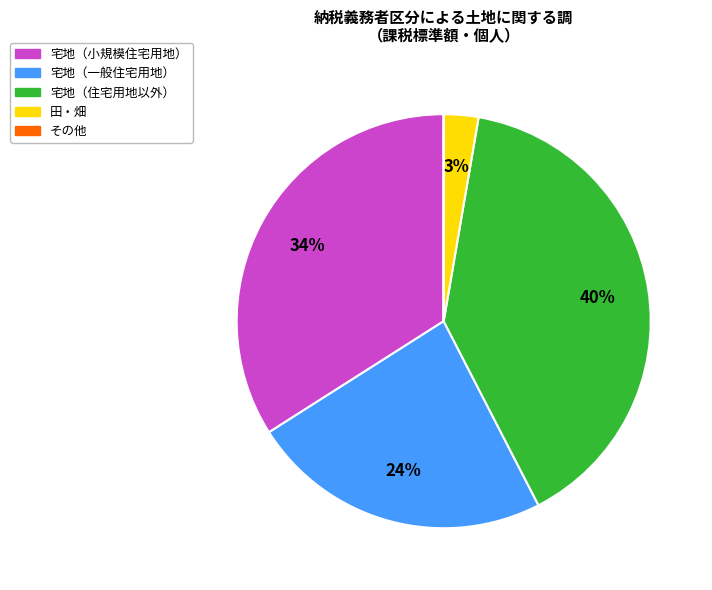

To the nearest percent, what portion does 田・畑 represent?

3%